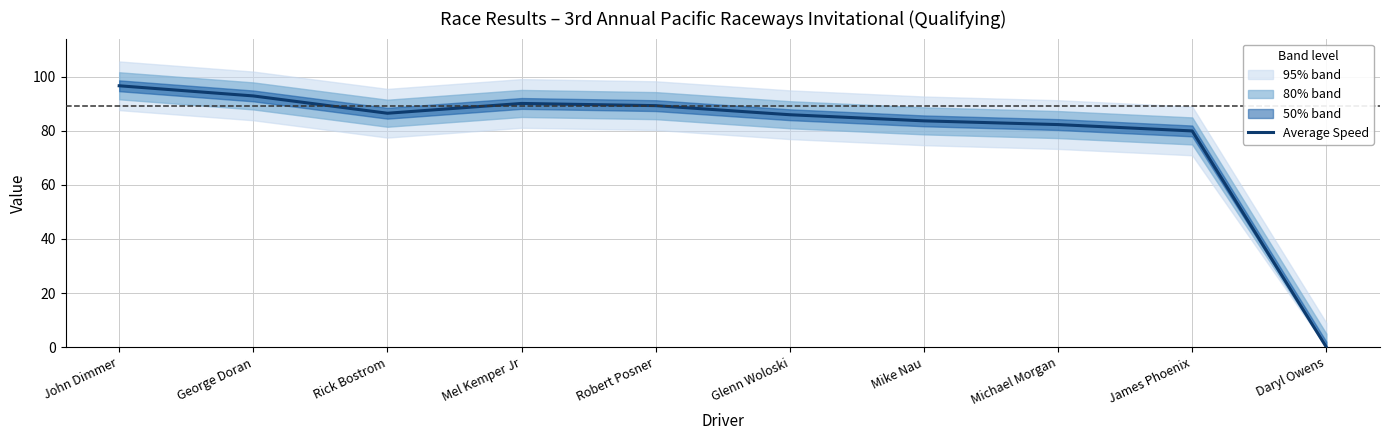

What is the sum of all values?

787.1